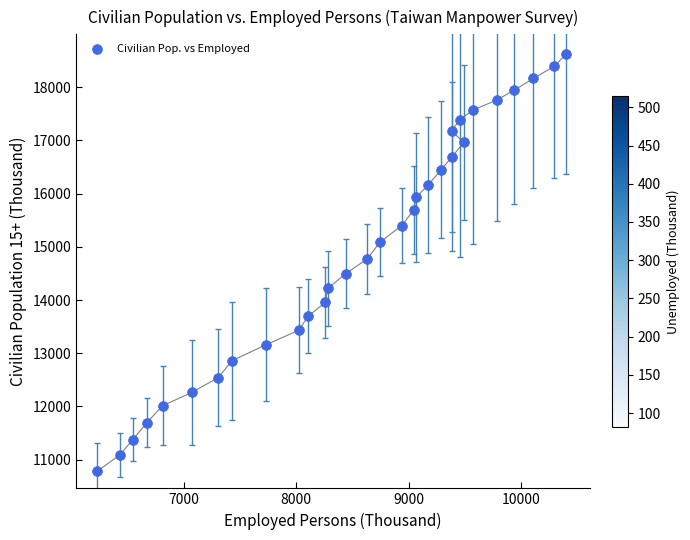

What is the range of Y values (max minus min)?

7839